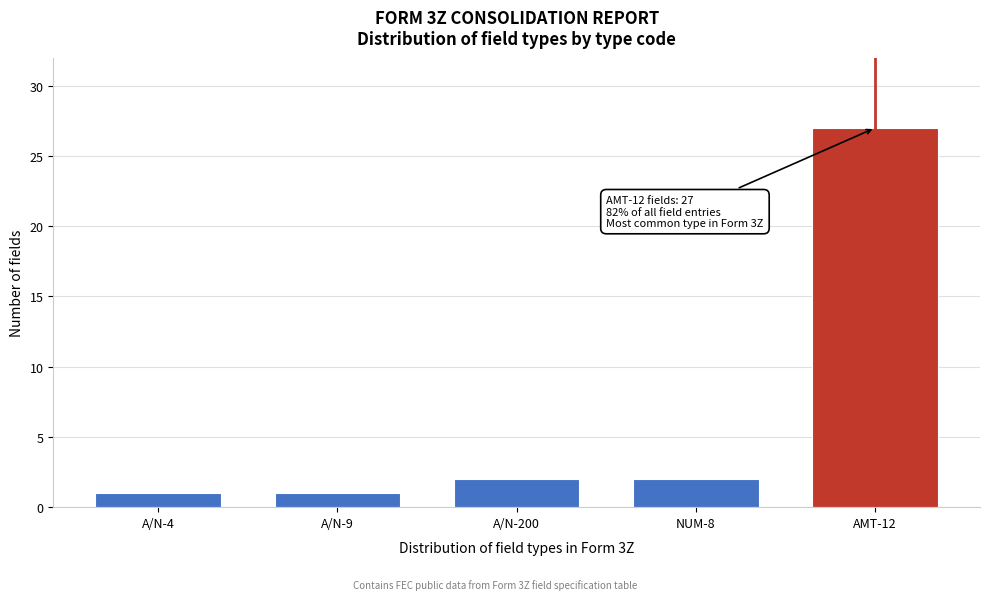

Reading left to right, list all the values displayed in this chart.

A/N-4=1	A/N-9=1	A/N-200=2	NUM-8=2	AMT-12=27